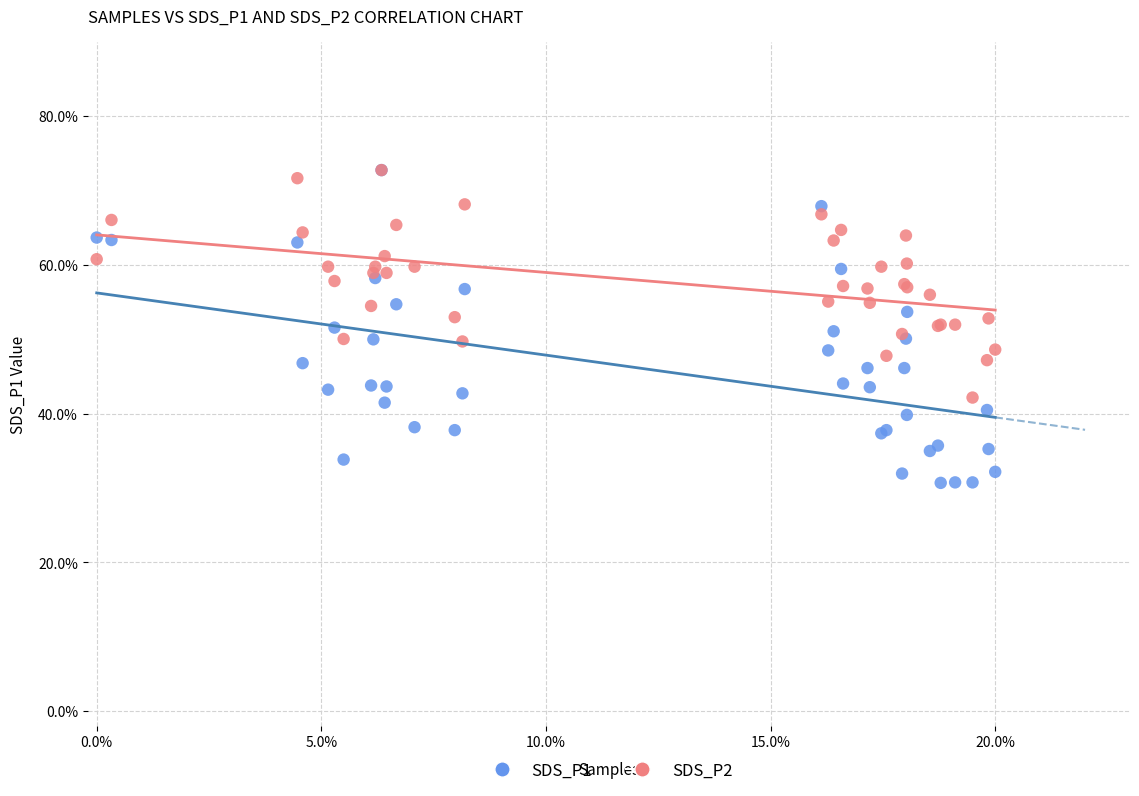

What are all the series names shown in the legend?

SDS_P1, SDS_P2